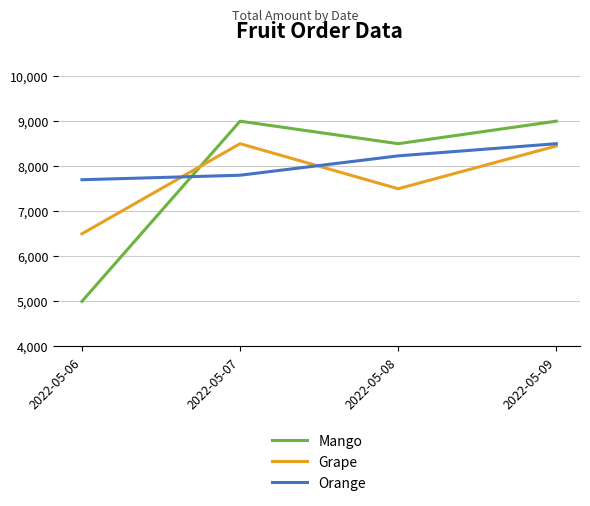

What is the total value across all series at 2022-05-08?

24230